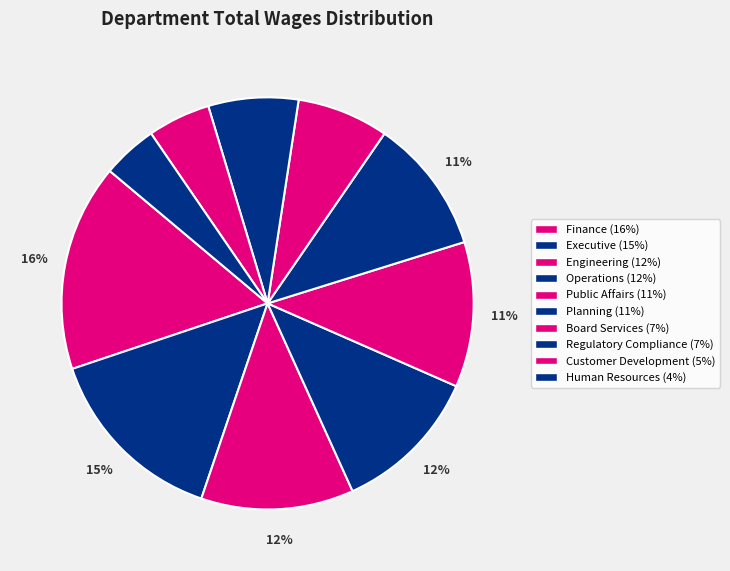

To the nearest percent, what percentage of the pie is Board Services?

7%